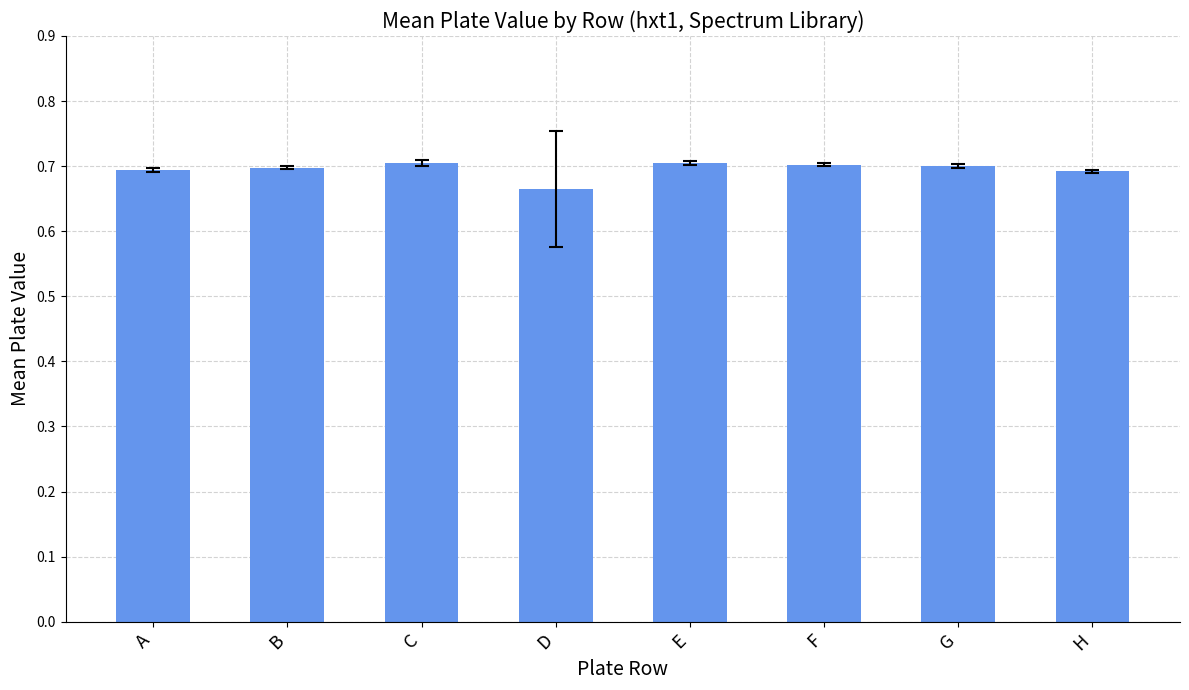

What is the sum of the values at D and E?

1.4